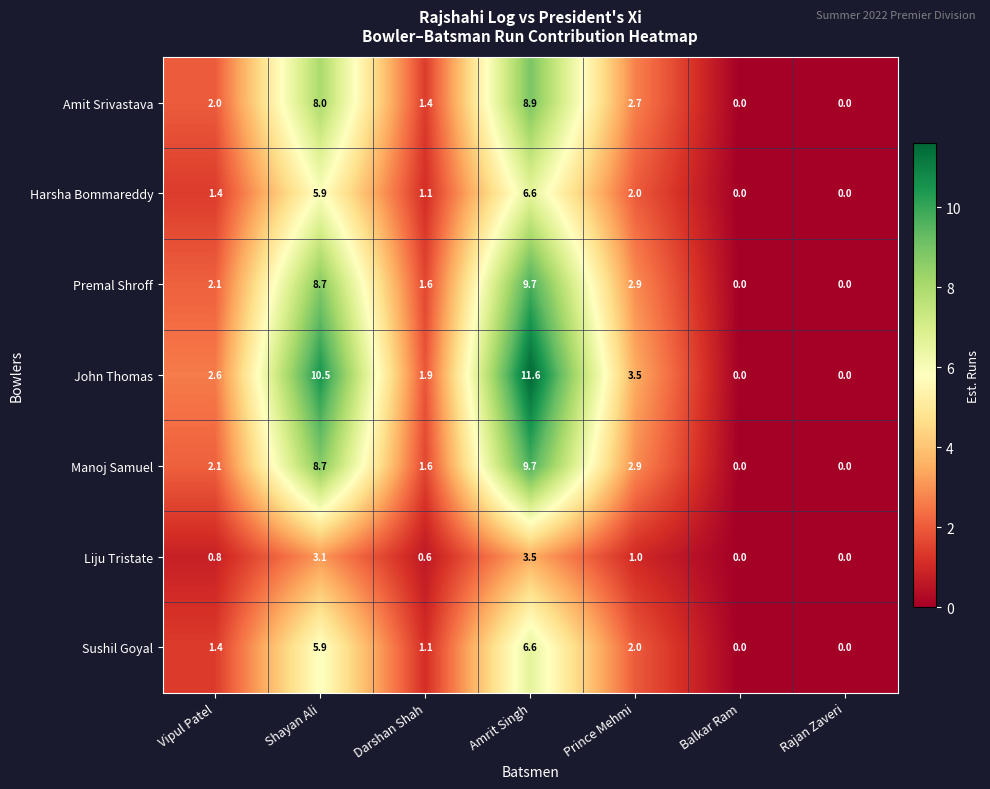

What is the spread (max minus min) of values at Prince Mehmi?

2.5